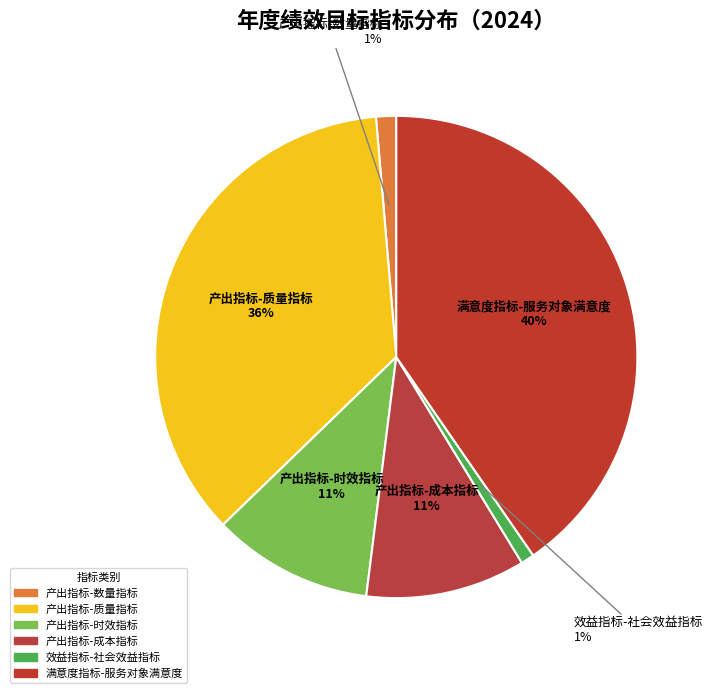

Count the number of slices in the pie.

6